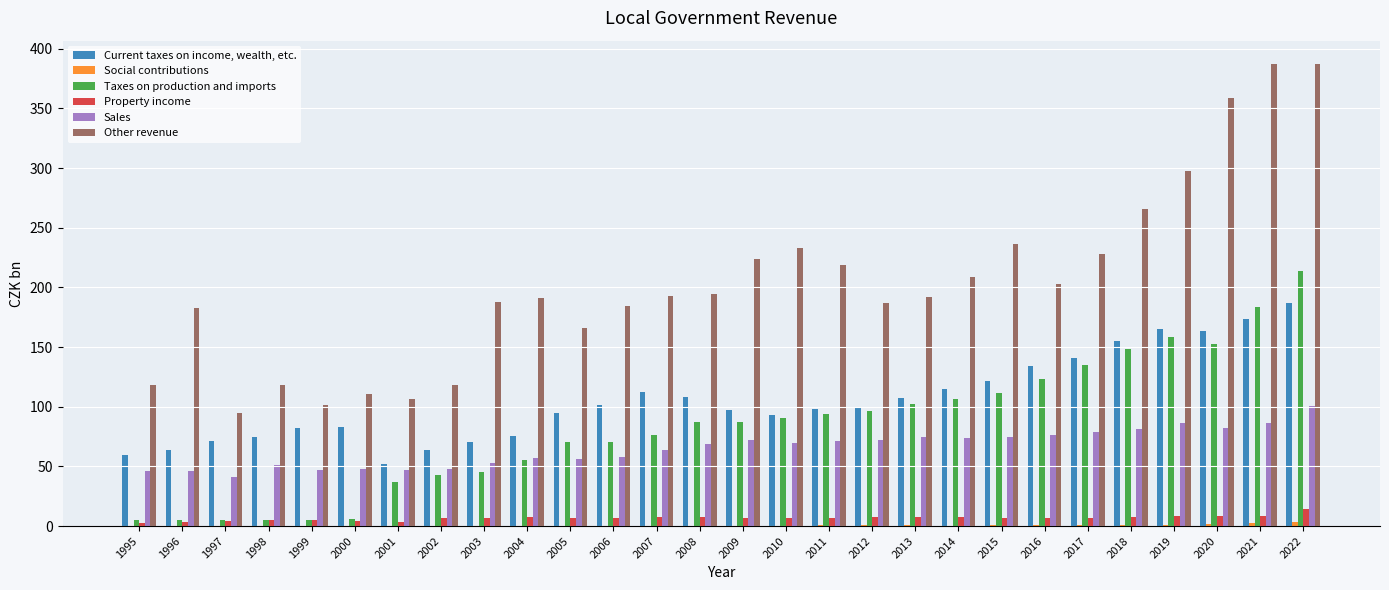

What is the maximum value for Sales?

100.7